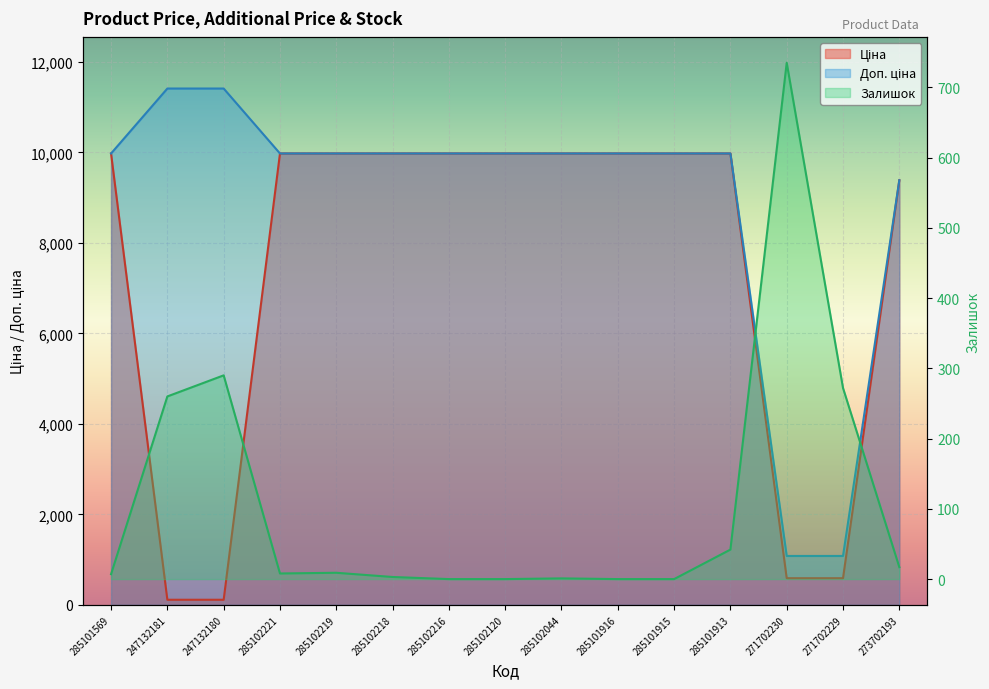

Reading left to right, extract all data points from this chart.

Ціна: 285101569=9975.0	247132181=114.1	247132180=114.1	285102221=9975.0	285102219=9975.0	285102218=9975.0	285102216=9975.0	285102120=9975.0	285102044=9975.0	285101916=9975.0	285101915=9975.0	285101913=9975.0	271702230=589.9	271702229=589.9	273702193=9384.0
Доп. ціна: 285101569=9975.0	247132181=11410.0	247132180=11410.0	285102221=9975.0	285102219=9975.0	285102218=9975.0	285102216=9975.0	285102120=9975.0	285102044=9975.0	285101916=9975.0	285101915=9975.0	285101913=9975.0	271702230=1081.7	271702229=1081.7	273702193=9384.0
Залишок: 285101569=7.0	247132181=260.0	247132180=290.0	285102221=8.0	285102219=9.0	285102218=3.0	285102216=0.0	285102120=0.0	285102044=1.0	285101916=0.0	285101915=0.0	285101913=42.0	271702230=735.0	271702229=272.0	273702193=17.0